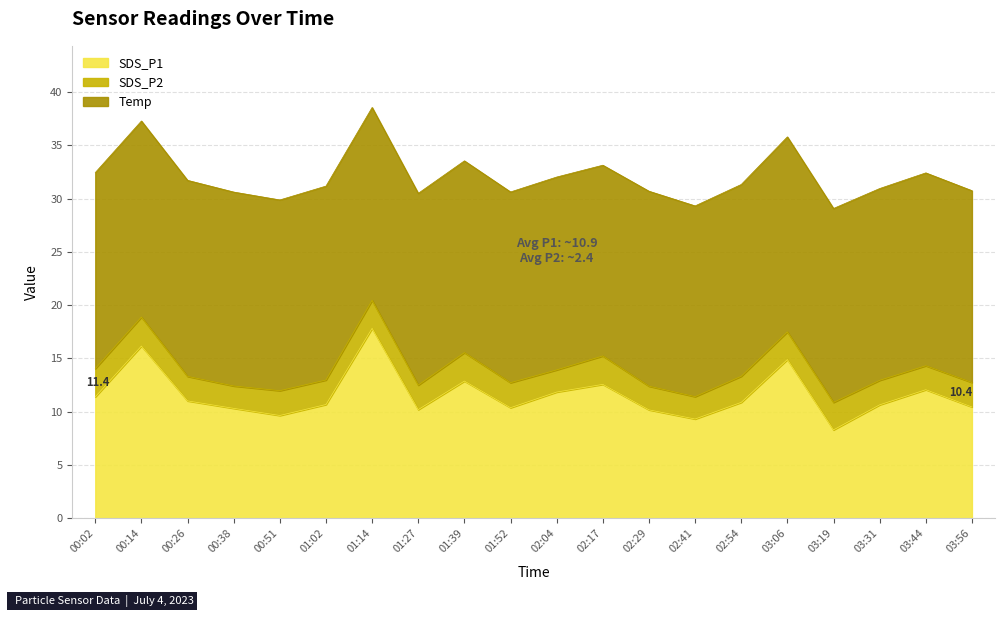

What are all the series names shown in the legend?

SDS_P1, SDS_P2, Temp